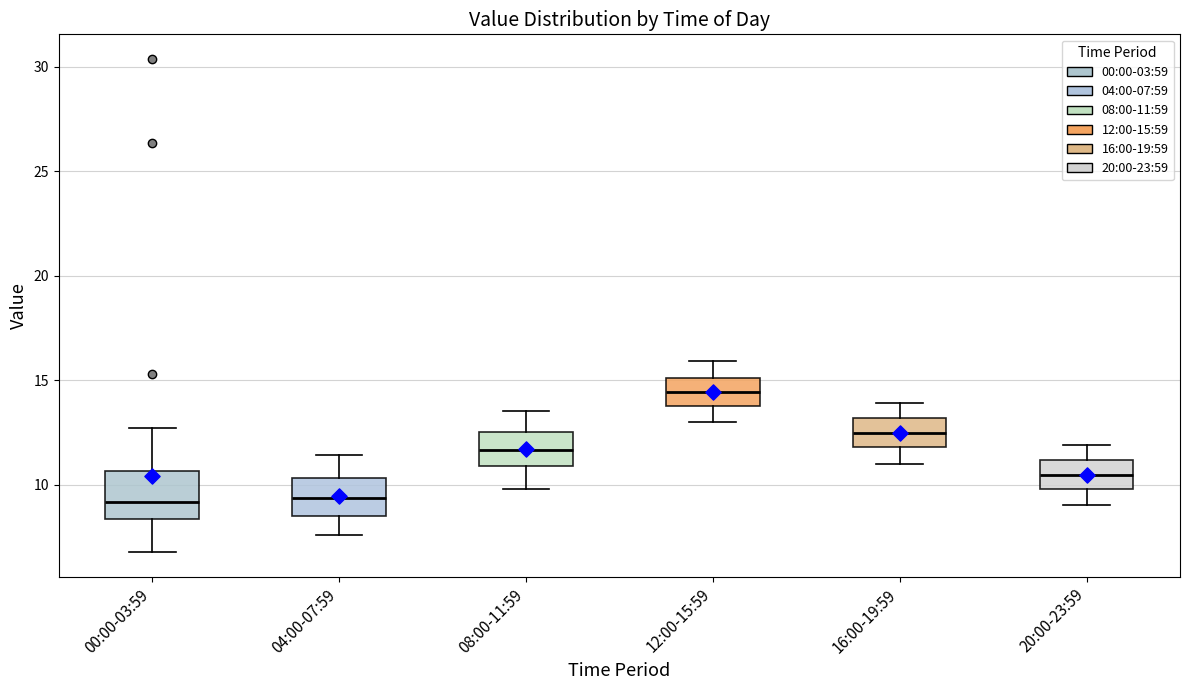

Reading left to right, read every box against the y-axis: the position of its median line, the range the box covers, and the ends of its whiskers. The values are not printed on the chart, so give them approximately, as read against the axis.

00:00-03:59: median 9.0, box 8.5 to 10.5, whiskers 7.0 to 12.5
04:00-07:59: median 9.5, box 8.5 to 10.5, whiskers 7.5 to 11.5
08:00-11:59: median 11.5, box 11.0 to 12.5, whiskers 10.0 to 13.5
12:00-15:59: median 14.5, box 14.0 to 15.0, whiskers 13.0 to 16.0
16:00-19:59: median 12.5, box 12.0 to 13.0, whiskers 11.0 to 14.0
20:00-23:59: median 10.5, box 10.0 to 11.0, whiskers 9.0 to 12.0